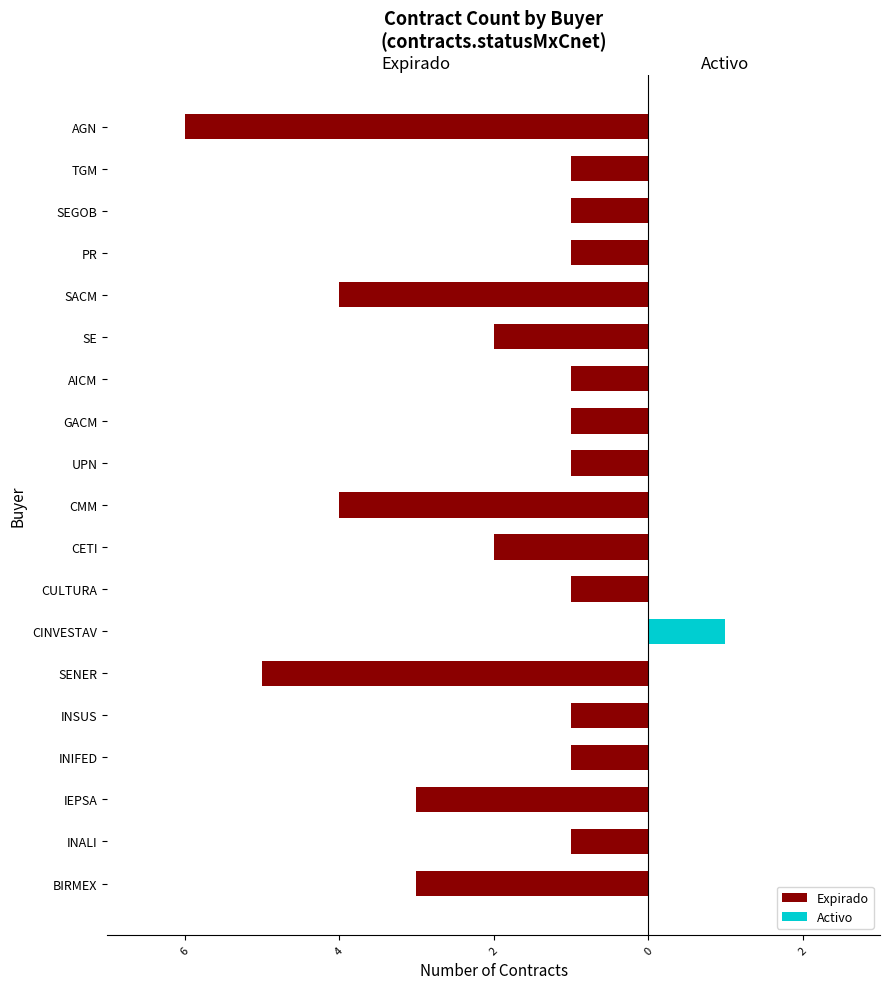

Which series has the widest spread of values?

Expirado